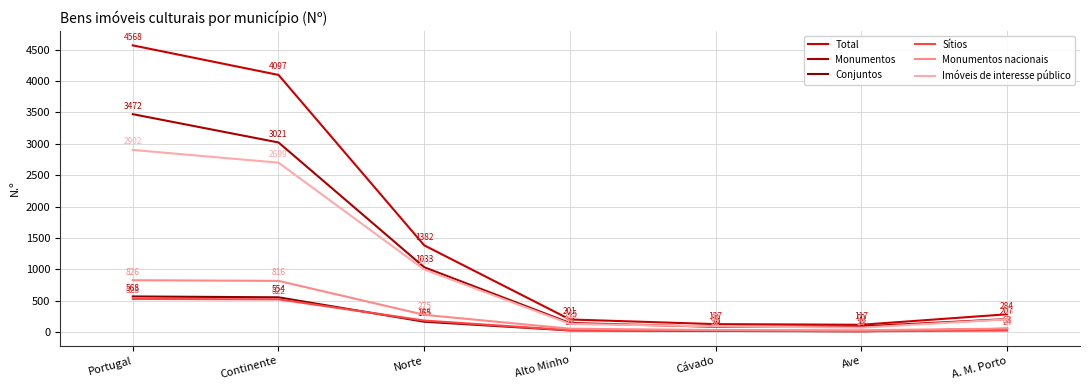

What is the difference between the Sítios values at Ave and Norte?

170